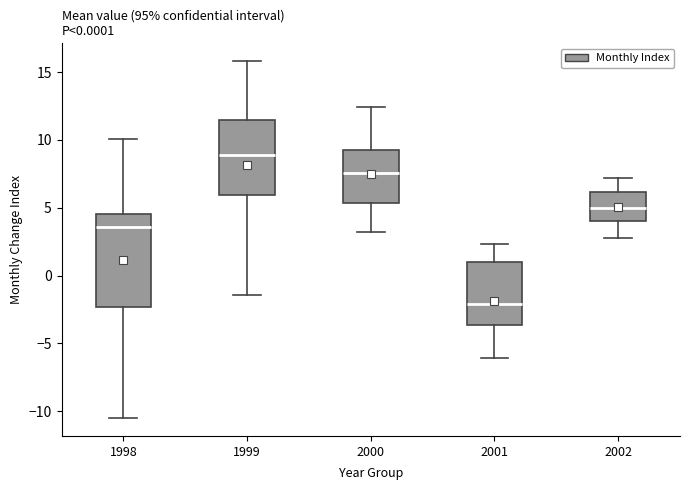

Which box is the tallest, from its lower edge to its upper edge?

1998